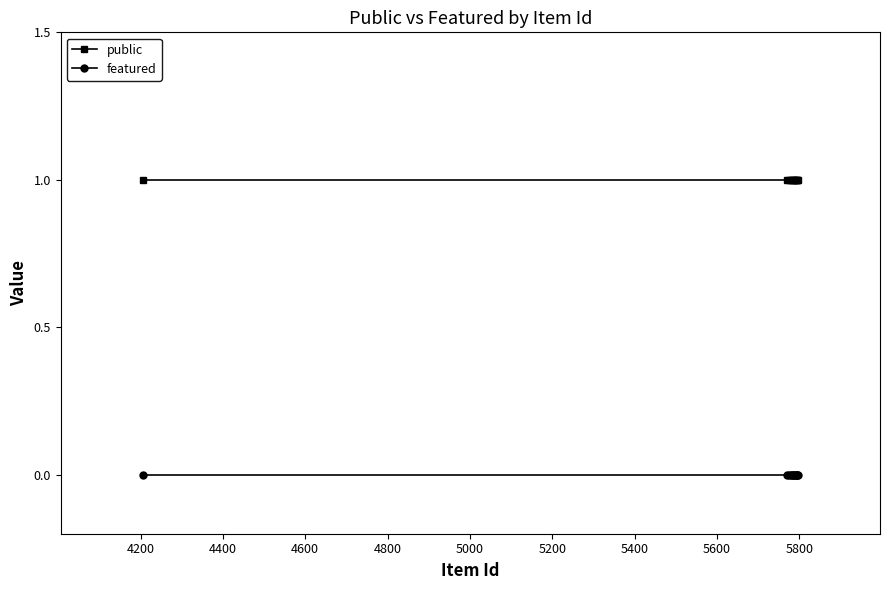

Which series has the largest total across all categories?

public